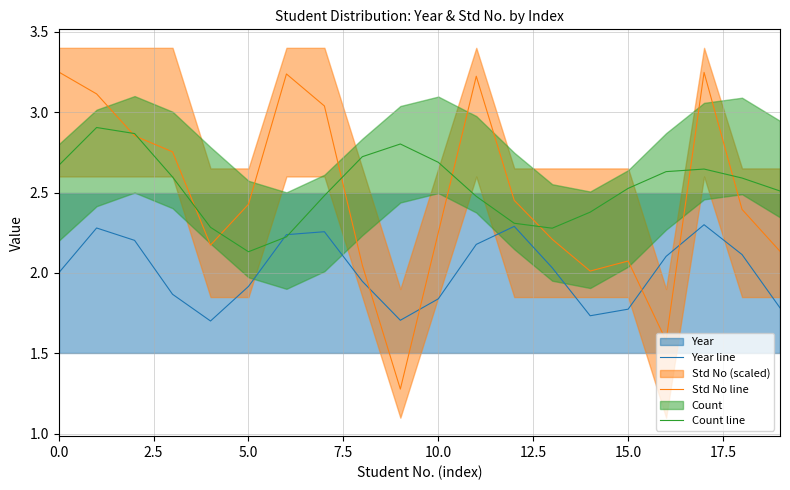

What is the minimum value for Std No line?

1.3